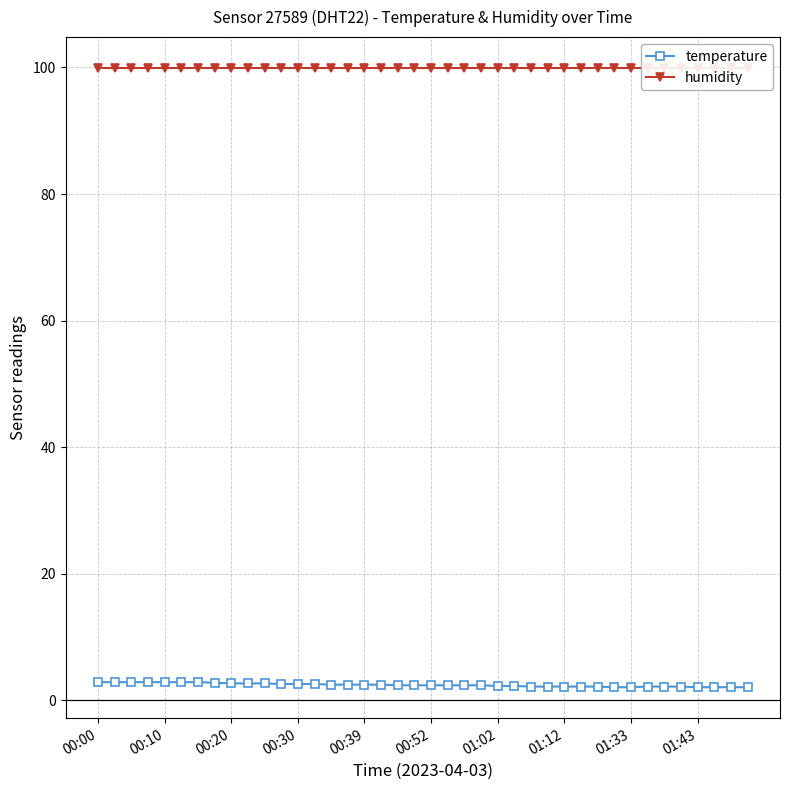

Between 14 and 31, which series saw the biggest shift?

temperature